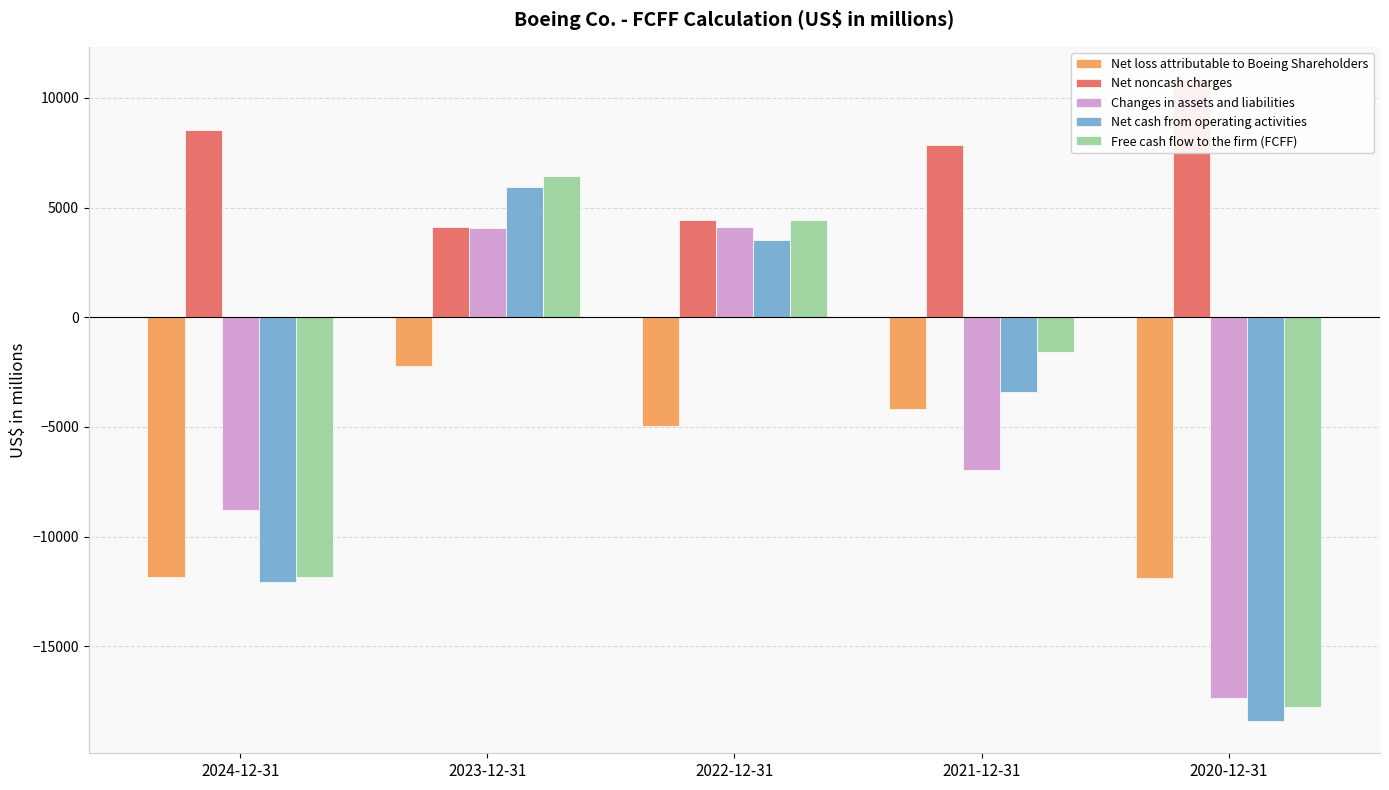

What is the average value of the Net loss attributable to Boeing Shareholders series?

-7010